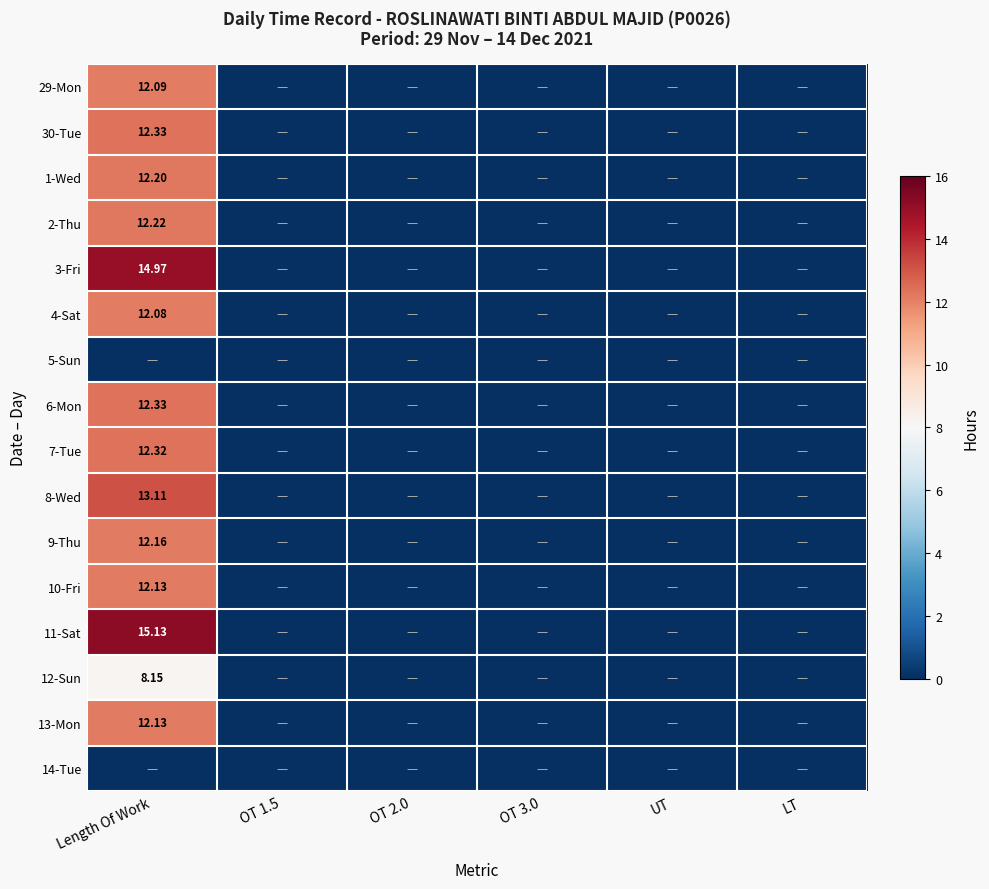

How many values in 3-Fri are above zero?

1